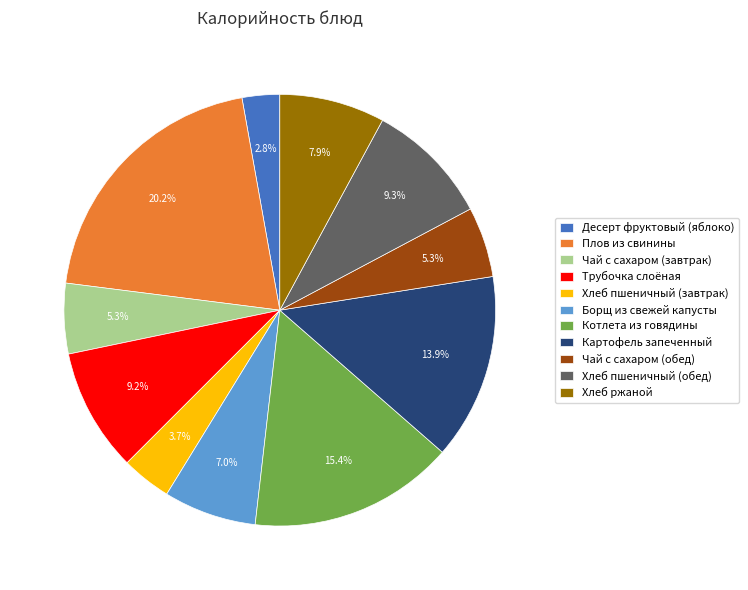

Do Картофель запеченный and Котлета из говядины together represent more than half of the pie?

No